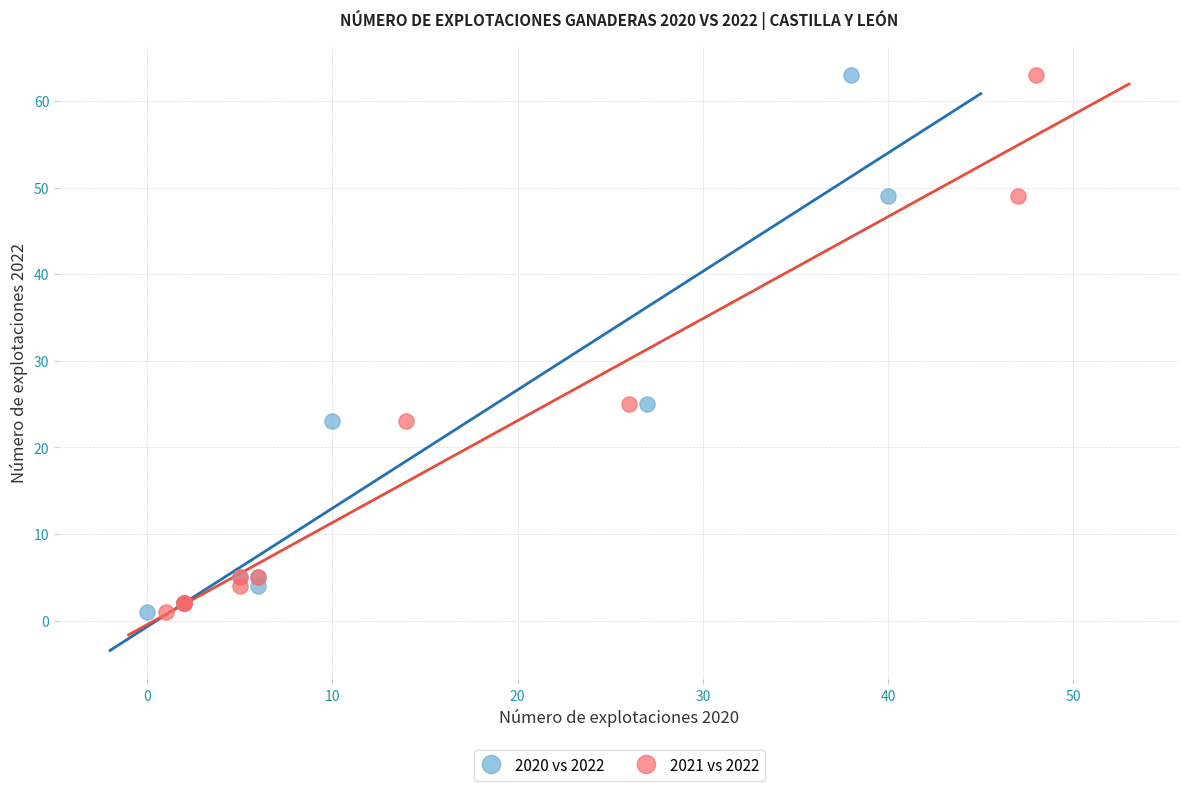

What are all the series names shown in the legend?

2020 vs 2022, 2021 vs 2022